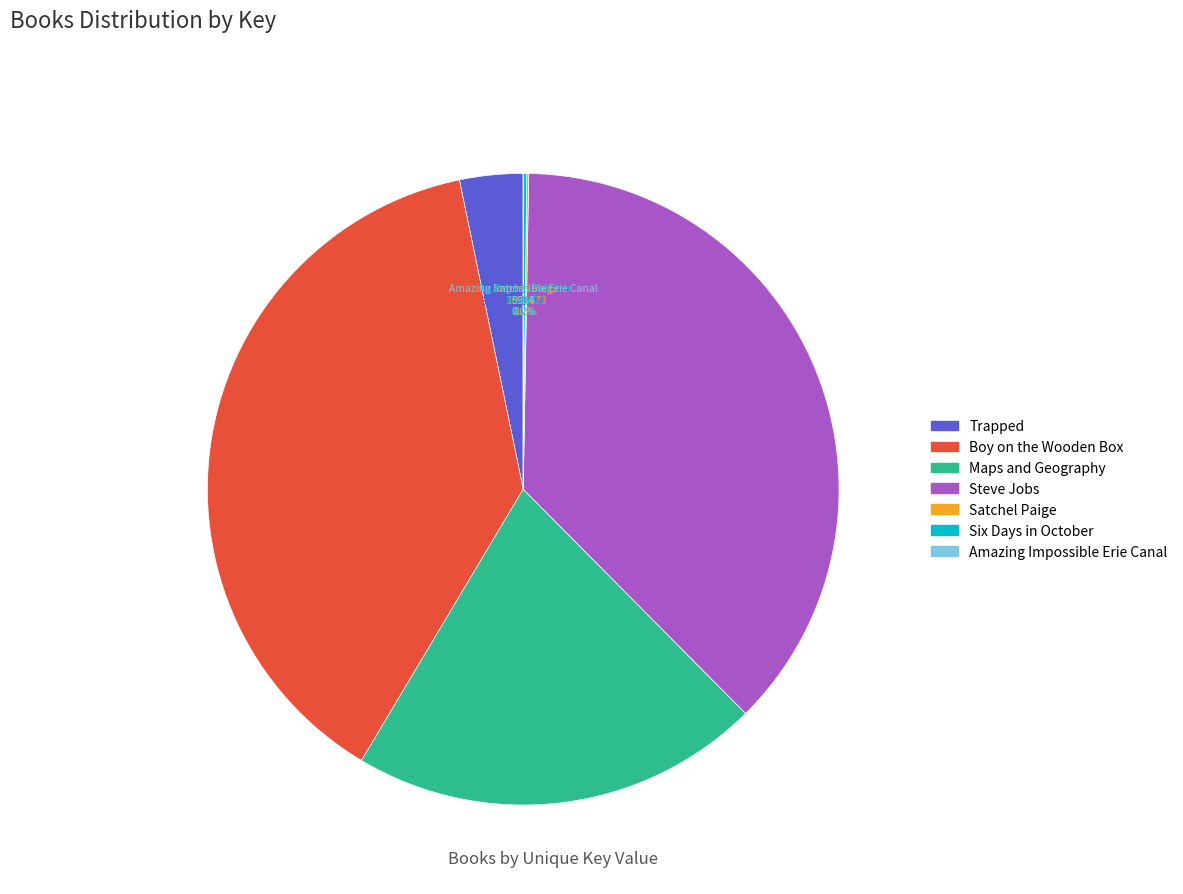

Which slice is the largest?

Boy on the Wooden Box